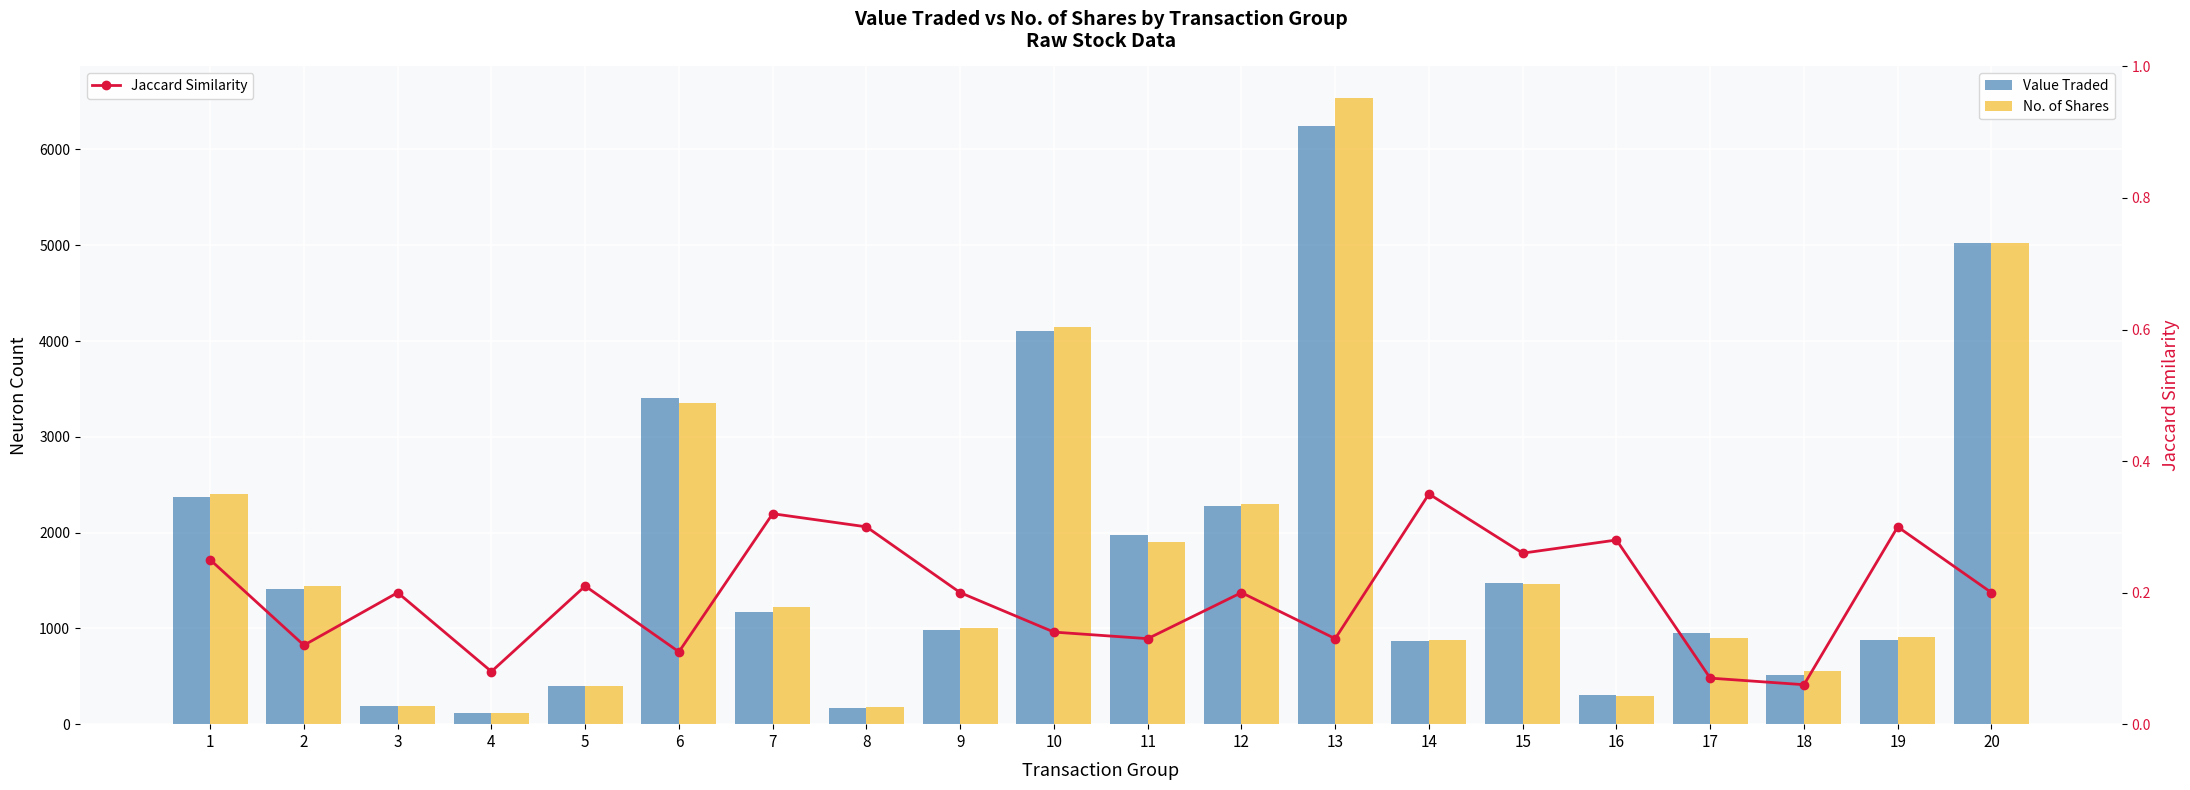

What is the value of the Value Traded bar at the 2nd from the left?

1406.0